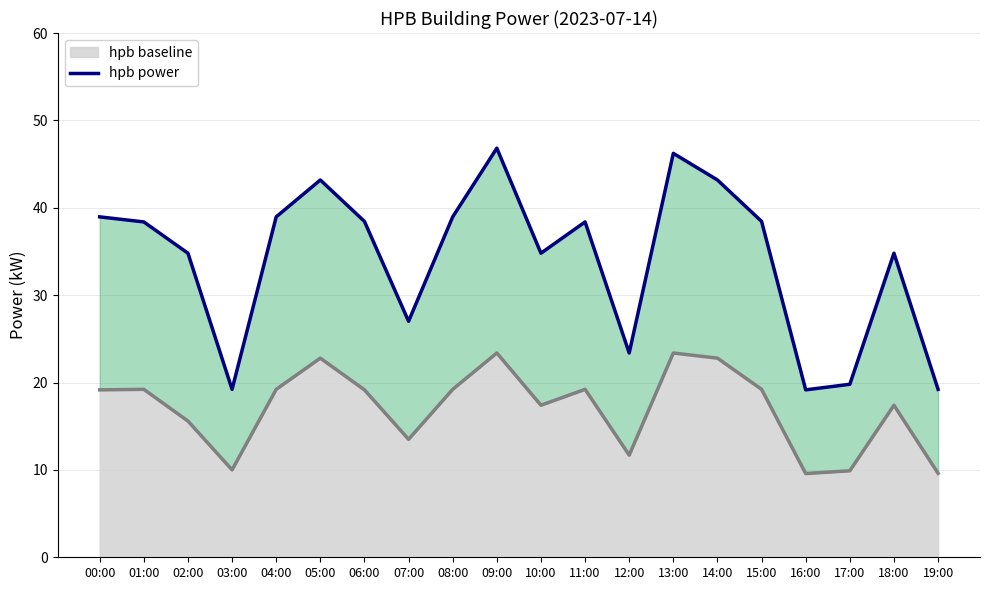

True or false: the data shows 10.1 at 09:00.

False